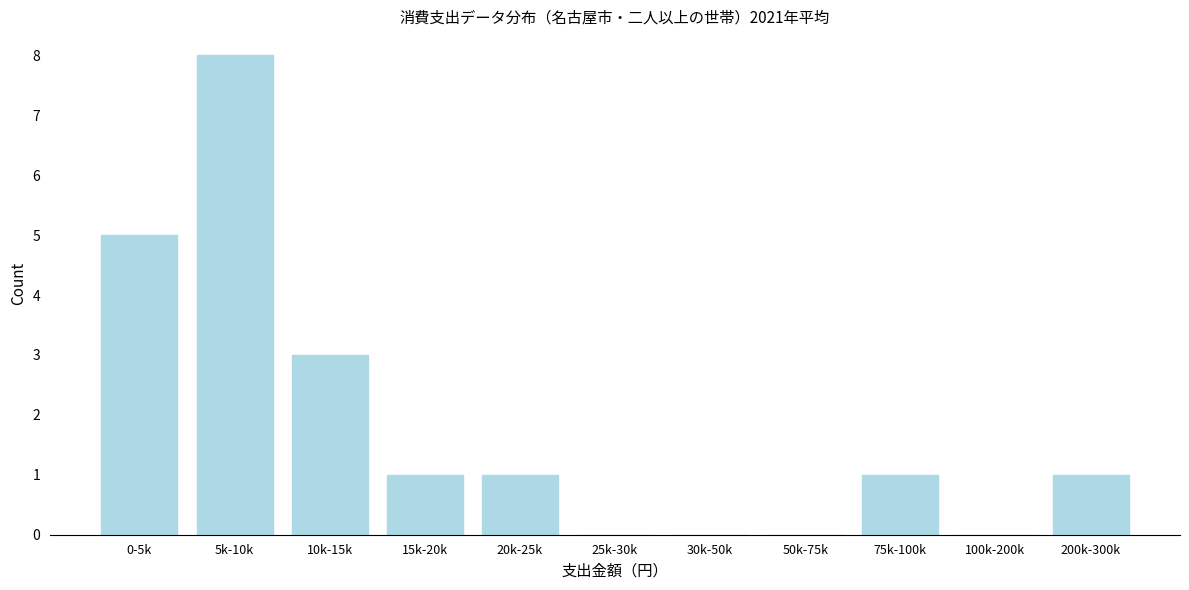

Reading right to left, list all the values displayed in this chart.

200k-300k=1	100k-200k=0	75k-100k=1	50k-75k=0	30k-50k=0	25k-30k=0	20k-25k=1	15k-20k=1	10k-15k=3	5k-10k=8	0-5k=5